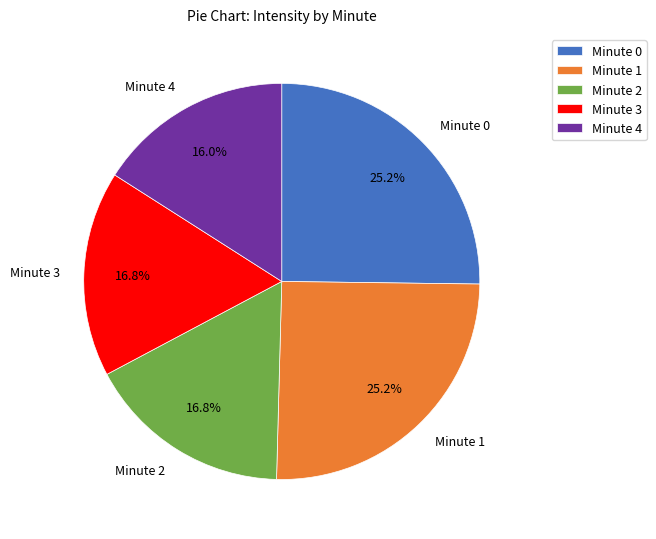

To the nearest percent, what is the combined percentage of Minute 2 and Minute 4?

33%